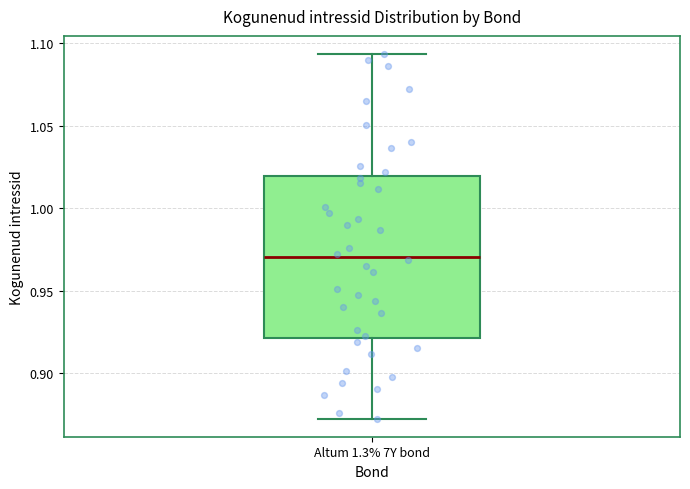

Read this box plot against the y-axis: the position of the median line, the range covered by the box, and the ends of both whiskers. The values are not printed on the chart, so give them approximately, as read against the axis.

median 0.970, box 0.920 to 1.020, whiskers 0.875 to 1.095